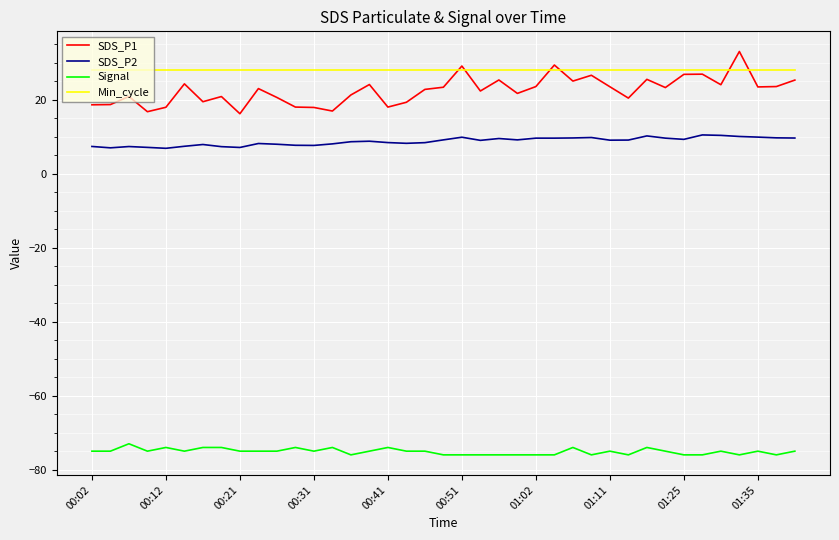

What is the lowest value of the SDS_P2 series?

6.9